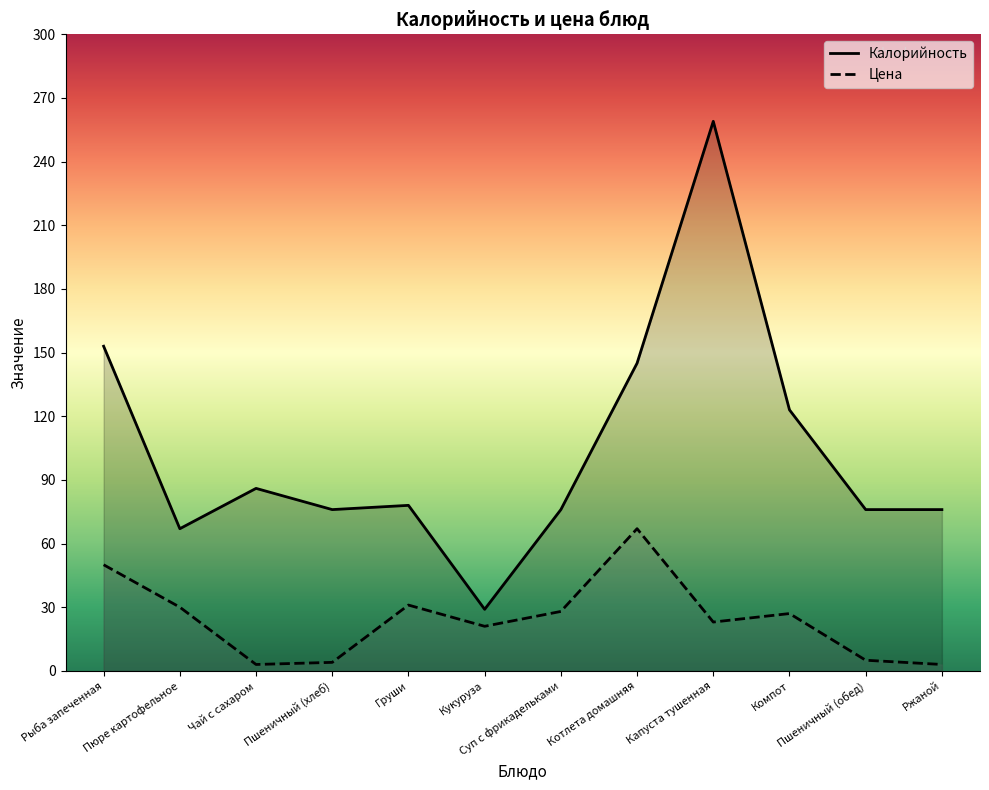

Rank the series by their maximum value, from highest to lowest.

Калорийность, Цена